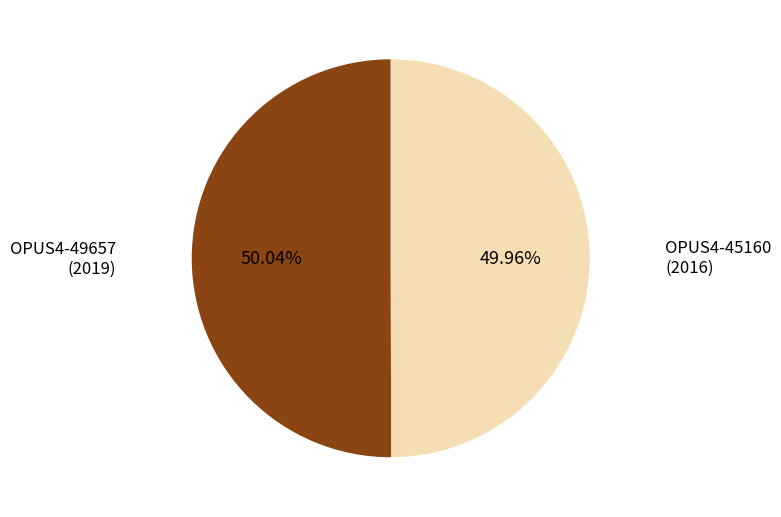

Is the sum of OPUS4-45160 and OPUS4-49657 greater than half?

Yes